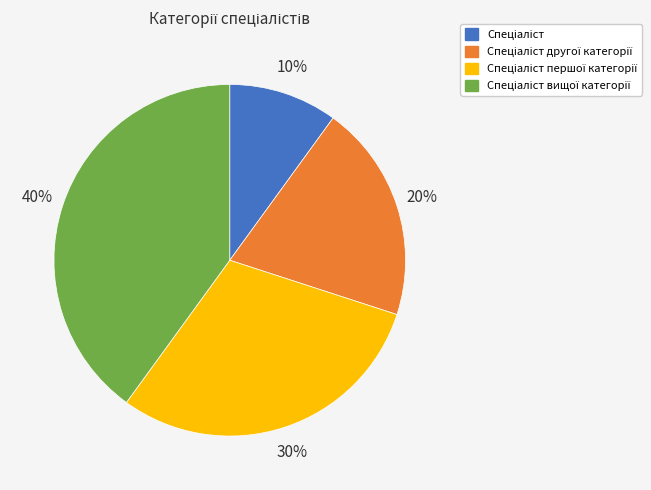

To the nearest percent, what is the difference between the largest and smallest slice percentages?

30%